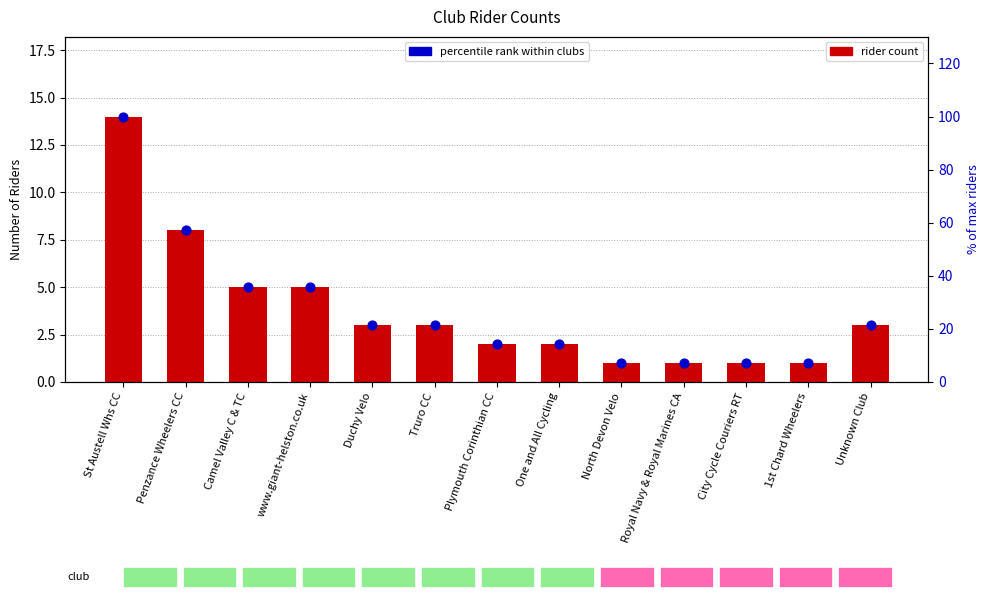

Which series reaches the maximum Y coordinate?

% of max